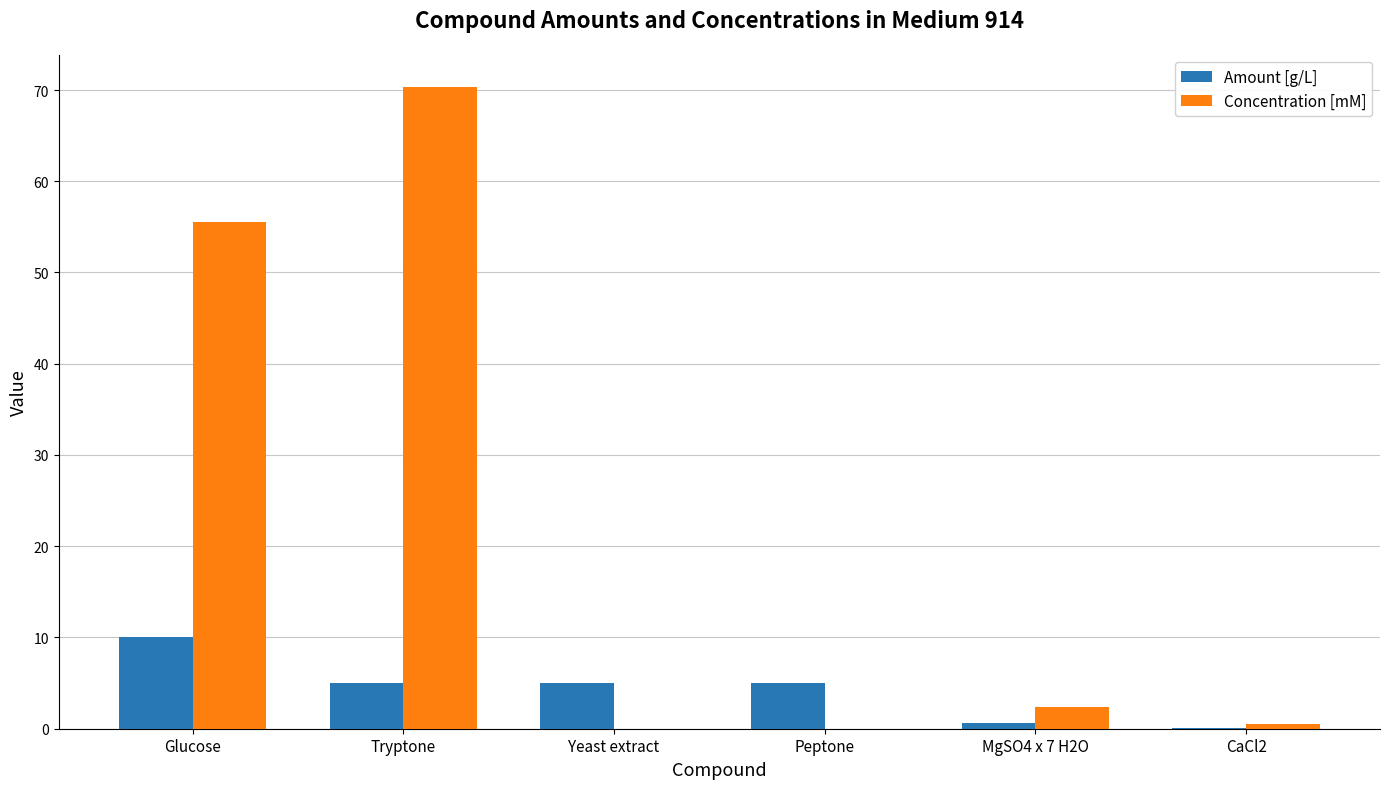

At which category is the sum across all series the highest?

Tryptone